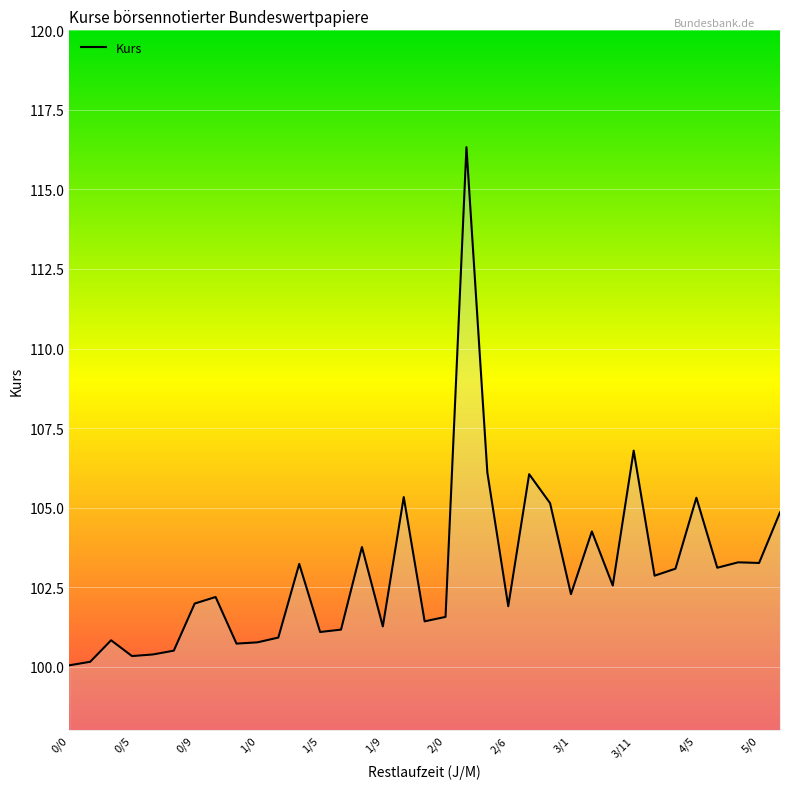

How many categories are shown in the chart?

35